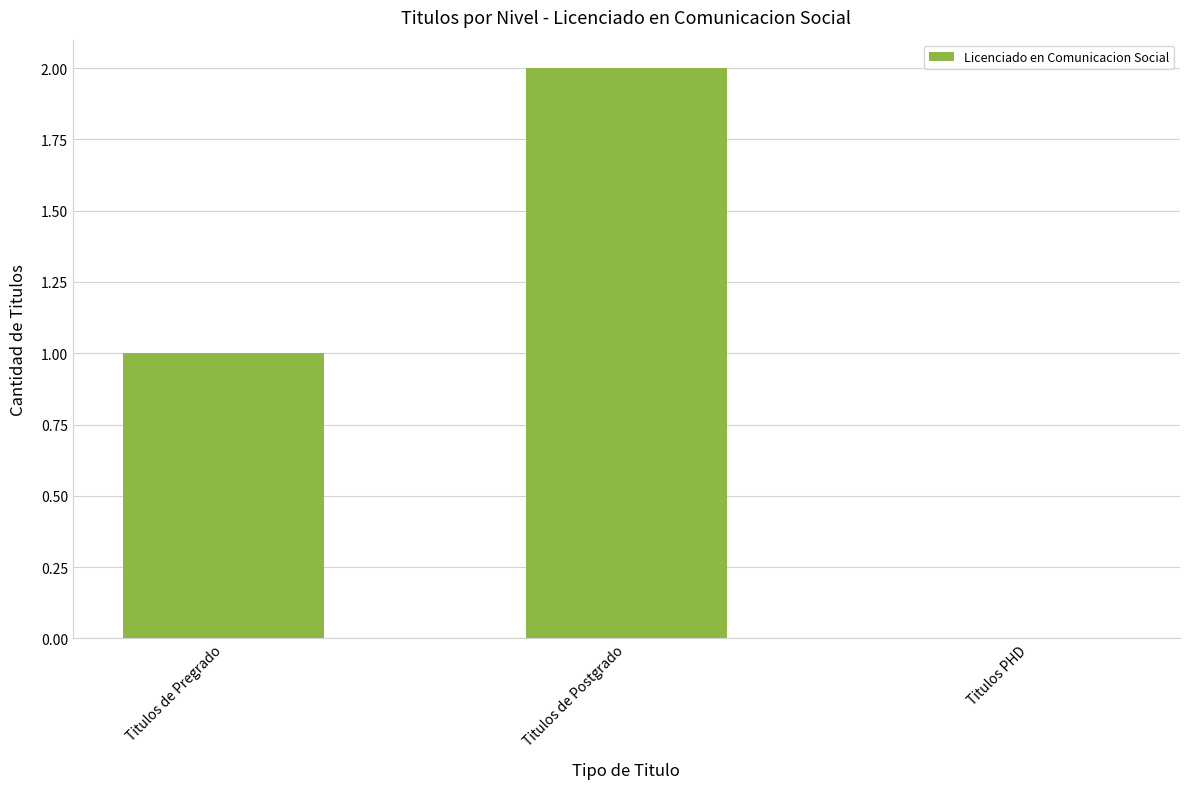

Are the bars horizontal?

No